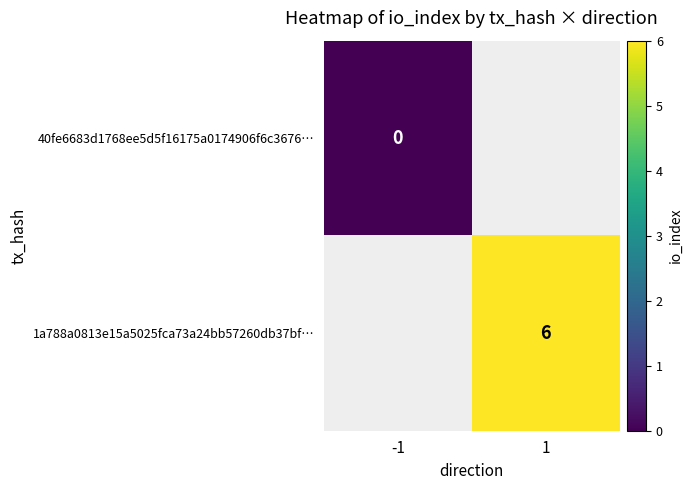

The value of 1a788a0813e15a5025fca73a24bb57260db37bf… at 1 is 6. True or false?

True